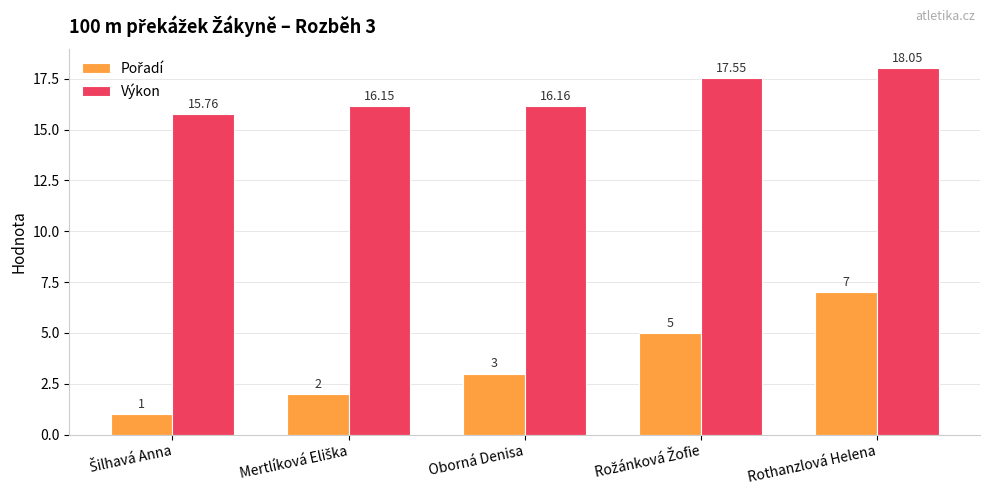

Which series has the largest total across all categories?

Výkon